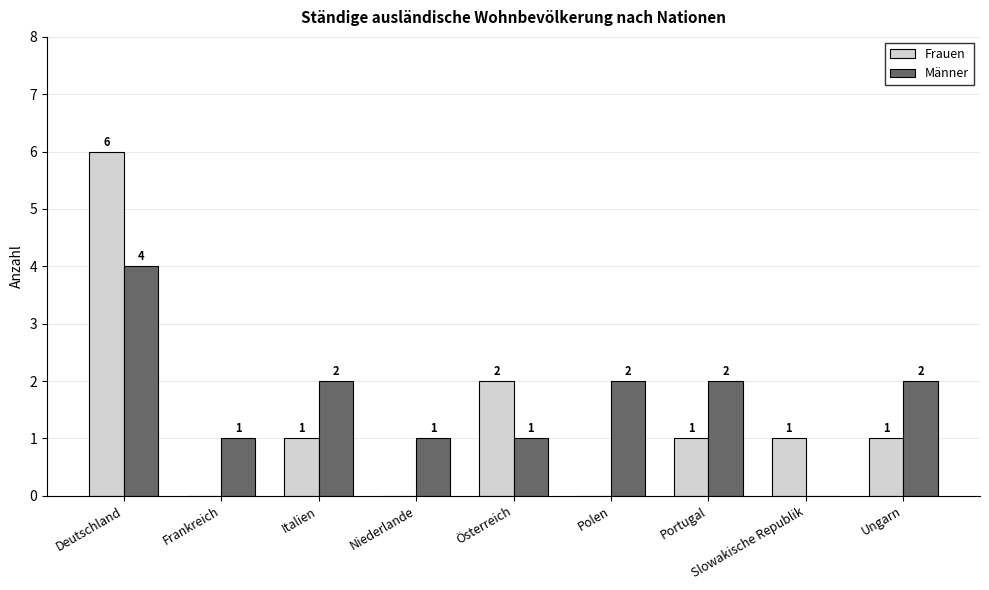

How many positive values does the Frauen series have?

6